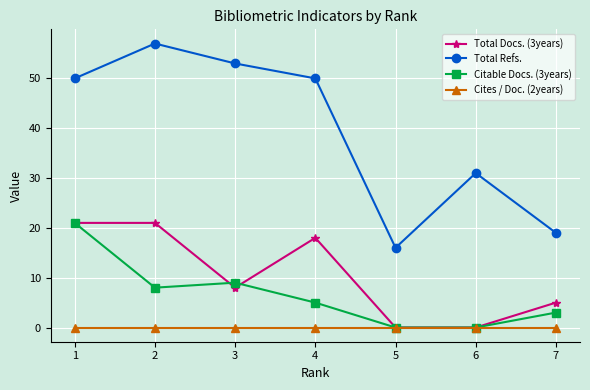

At which label does Total Docs. (3years) first exceed 8?

1